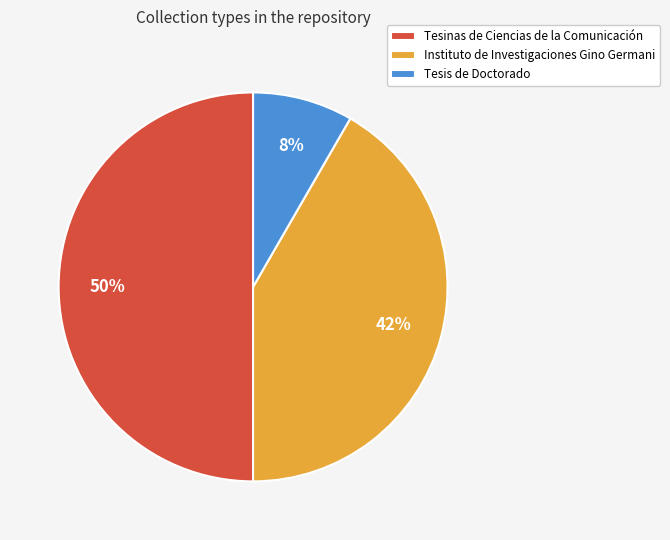

Does Tesis de Doctorado account for over 50% of the chart?

No